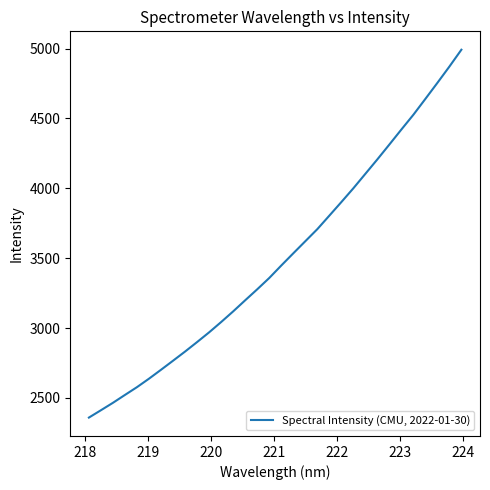

Reading right to left, transcribe all the data shown in this chart.

4991.9	4871.1	4754.5	4640.0	4526.4	4420.7	4313.3	4207.1	4103.5	4000.1	3901.4	3804.3	3707.6	3621.2	3534.6	3447.4	3358.1	3277.2	3198.8	3119.3	3043.2	2969.3	2899.8	2831.9	2766.4	2701.6	2637.7	2577.1	2521.3	2464.9	2411.7	2359.1